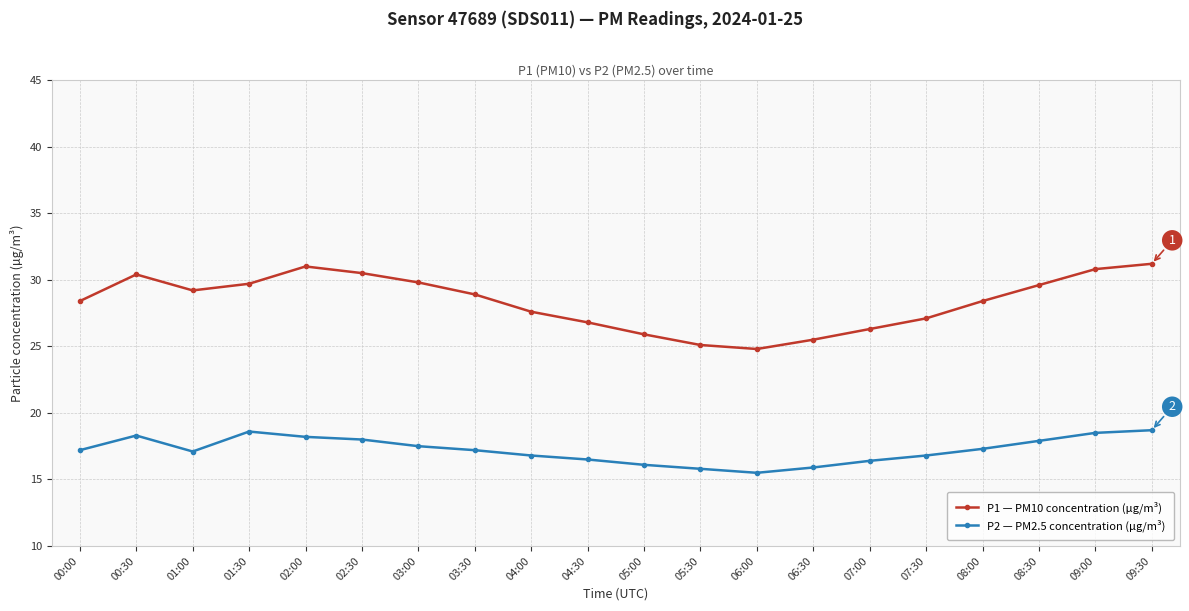

What is the difference between the second highest and minimum values in the P1 — PM10 concentration (µg/m³) series?

6.2